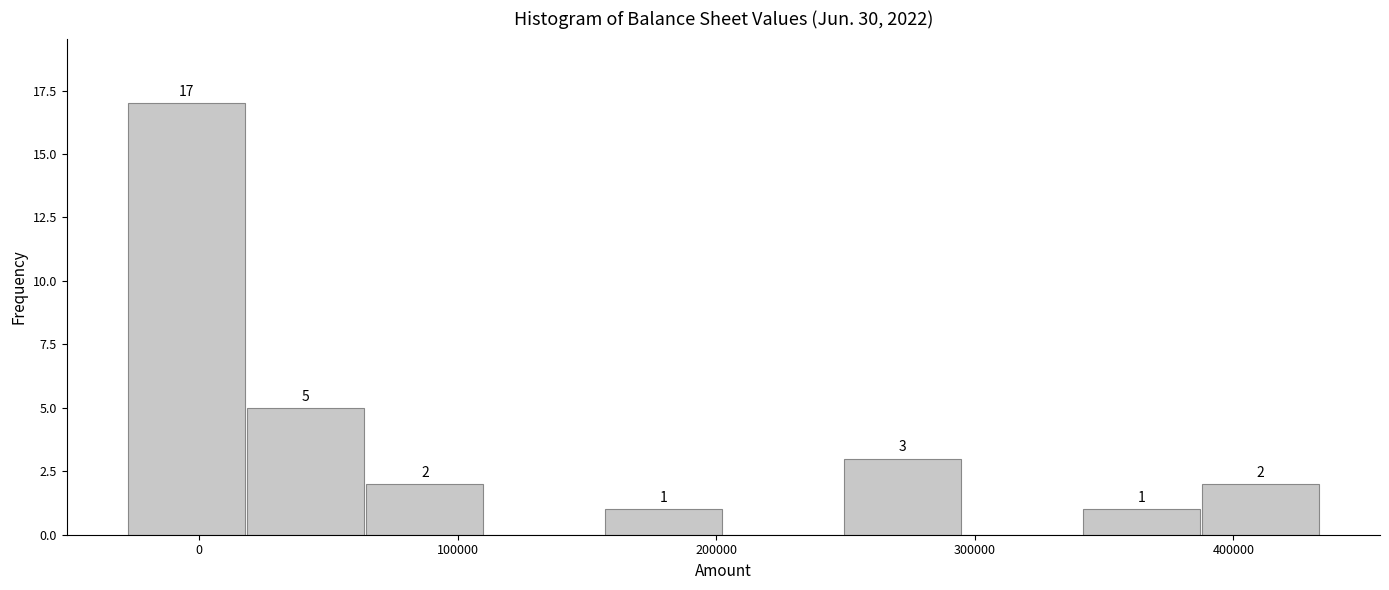

Over which range of the x-axis is the bar tallest?

-30000 to 20000